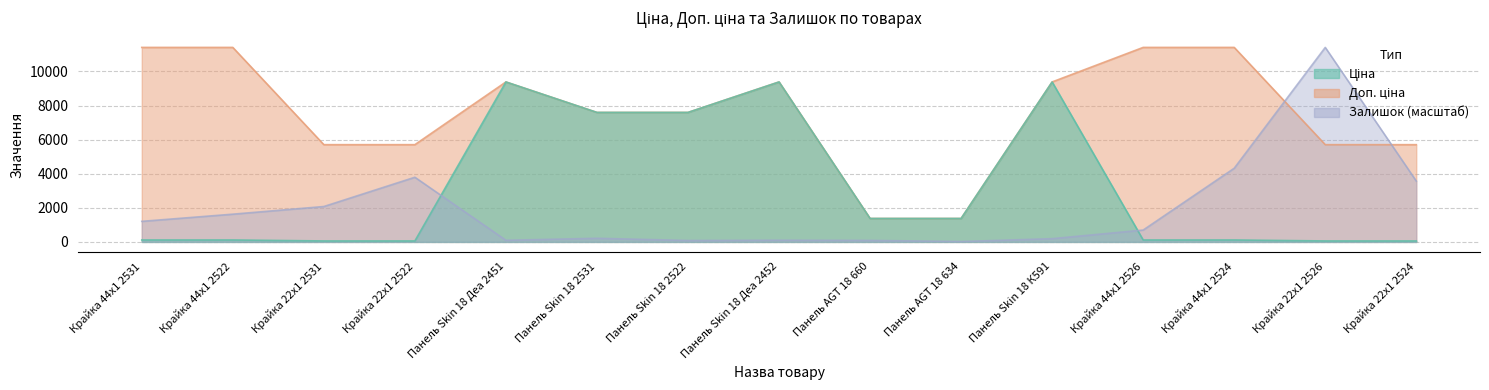

Which category has the lowest value across all series?

Панель AGT 18 634